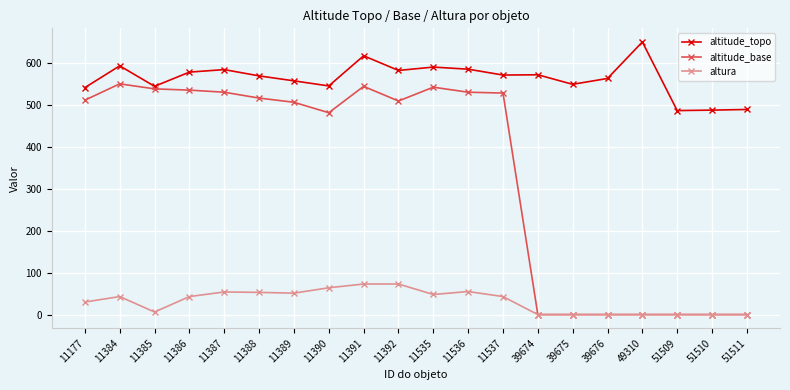

What is the value of the altitude_topo point at the 3rd from the left?

545.1